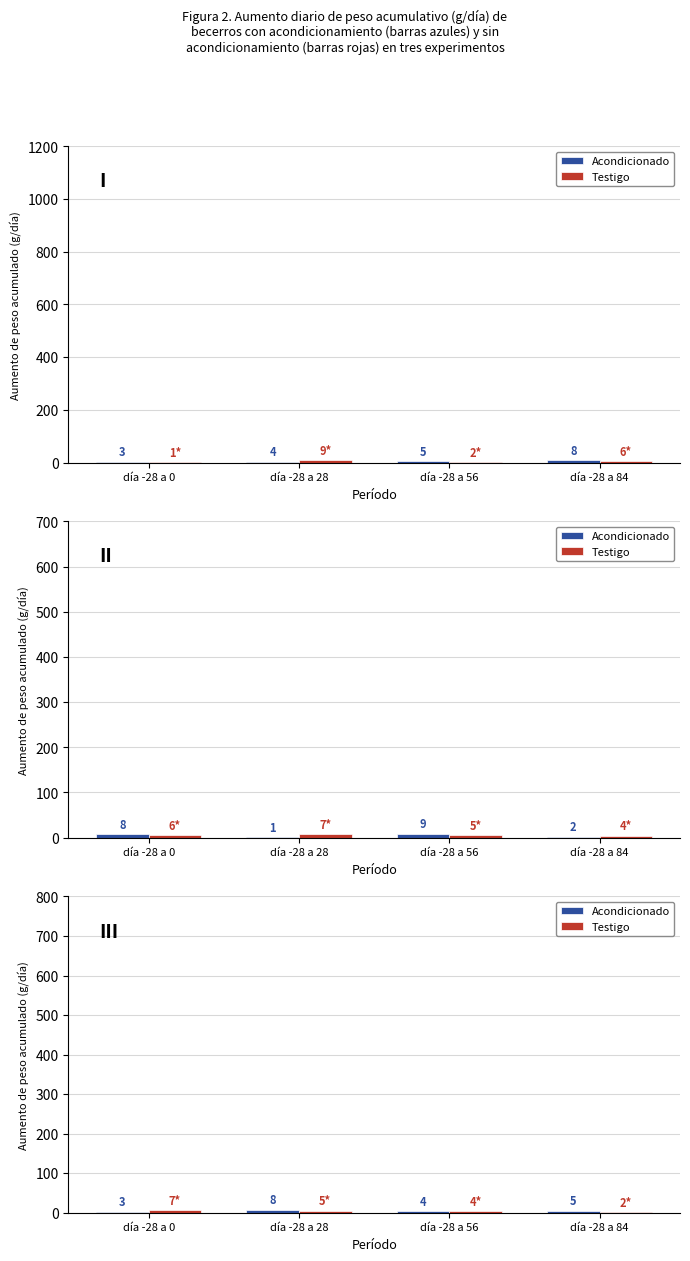

Which series changed the most between día -28 a 28 and día -28 a 84?

Acondicionado